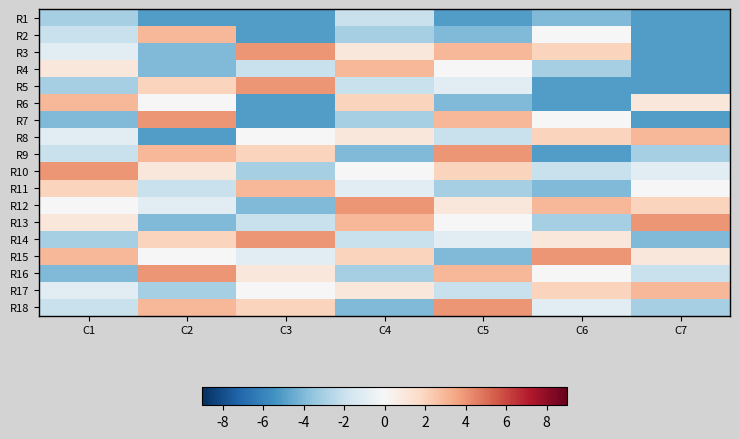

Reading left to right, transcribe all the data shown in this chart.

R1: C1=-3	C2=-5	C3=-5	C4=-2	C5=-5	C6=-4	C7=-5
R2: C1=-2	C2=3	C3=-5	C4=-3	C5=-4	C6=0	C7=-5
R3: C1=-1	C2=-4	C3=4	C4=1	C5=3	C6=2	C7=-5
R4: C1=1	C2=-4	C3=-2	C4=3	C5=0	C6=-3	C7=-5
R5: C1=-3	C2=2	C3=4	C4=-2	C5=-1	C6=-5	C7=-5
R6: C1=3	C2=0	C3=-5	C4=2	C5=-4	C6=-5	C7=1
R7: C1=-4	C2=4	C3=-5	C4=-3	C5=3	C6=0	C7=-5
R8: C1=-1	C2=-5	C3=0	C4=1	C5=-2	C6=2	C7=3
R9: C1=-2	C2=3	C3=2	C4=-4	C5=4	C6=-5	C7=-3
R10: C1=4	C2=1	C3=-3	C4=0	C5=2	C6=-2	C7=-1
R11: C1=2	C2=-2	C3=3	C4=-1	C5=-3	C6=-4	C7=0
R12: C1=0	C2=-1	C3=-4	C4=4	C5=1	C6=3	C7=2
R13: C1=1	C2=-4	C3=-2	C4=3	C5=0	C6=-3	C7=4
R14: C1=-3	C2=2	C3=4	C4=-2	C5=-1	C6=1	C7=-4
R15: C1=3	C2=0	C3=-1	C4=2	C5=-4	C6=4	C7=1
R16: C1=-4	C2=4	C3=1	C4=-3	C5=3	C6=0	C7=-2
R17: C1=-1	C2=-3	C3=0	C4=1	C5=-2	C6=2	C7=3
R18: C1=-2	C2=3	C3=2	C4=-4	C5=4	C6=-1	C7=-3